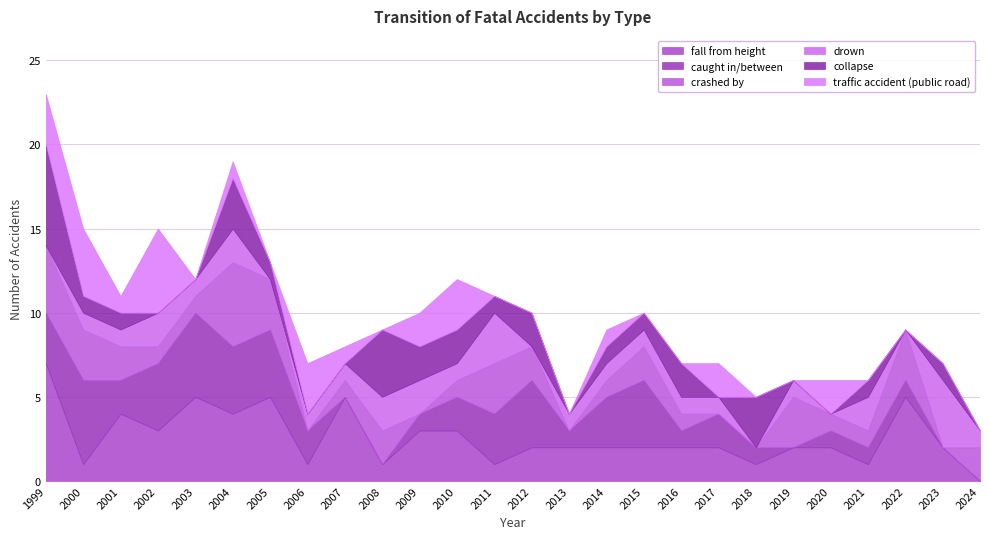

How many intersections are there between drown and caught in/between?

7